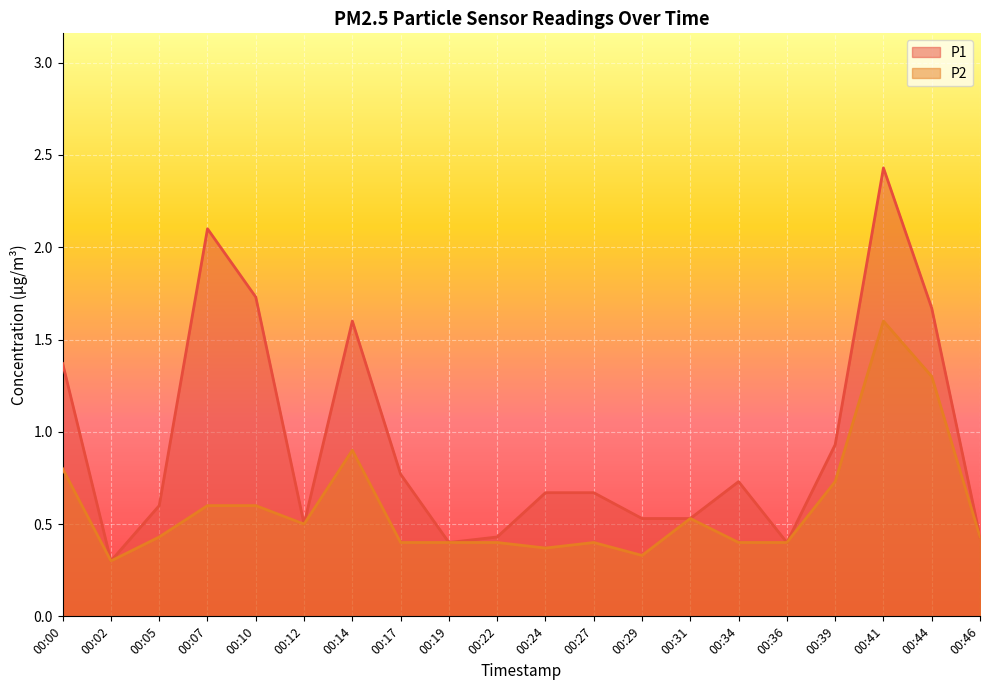

Where is P2 nearest to the value 0?

00:02